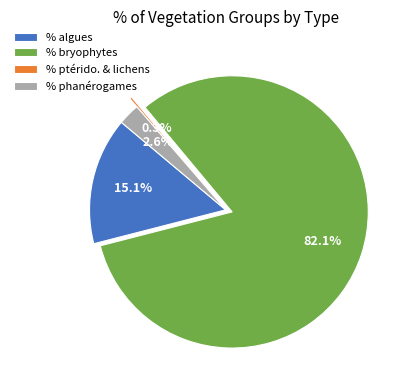

Do % algues and % phanérogames together represent more than half of the pie?

No